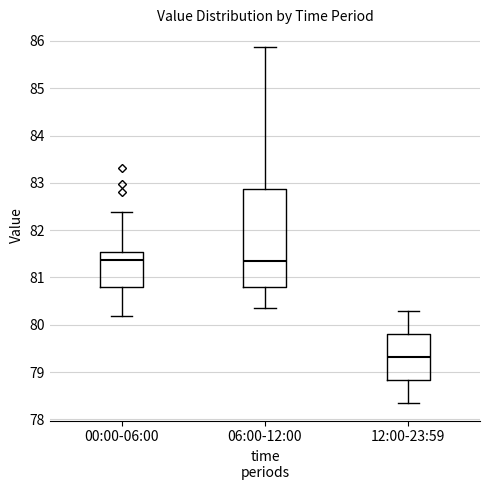

Comparing the boxes themselves (not the whiskers), which one is the tallest?

06:00-12:00